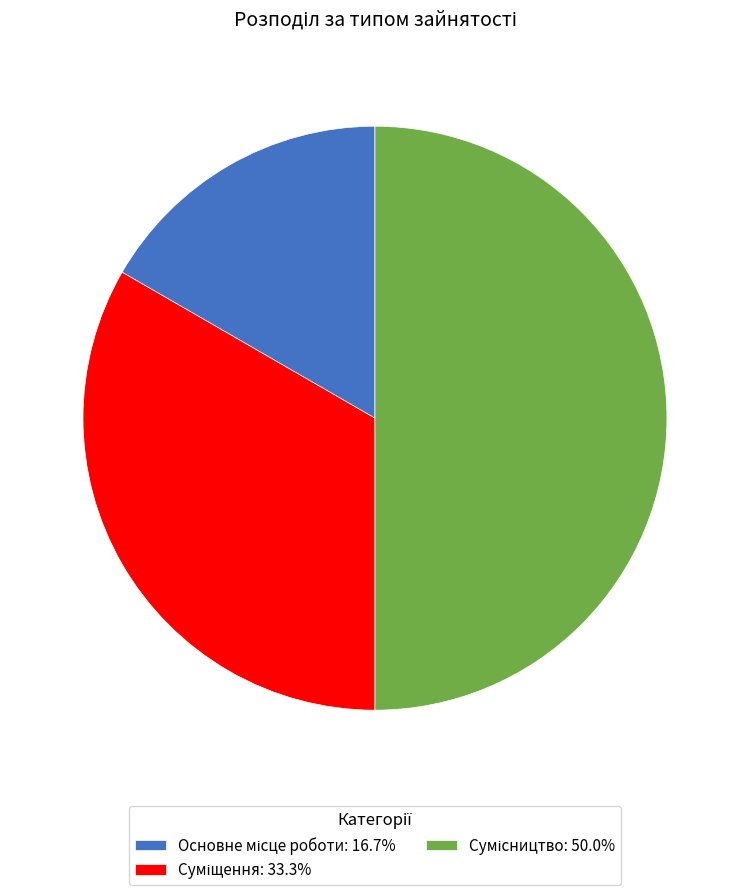

Combined, what portion of the pie is Основне місце роботи and Сумісництво?

66.7%